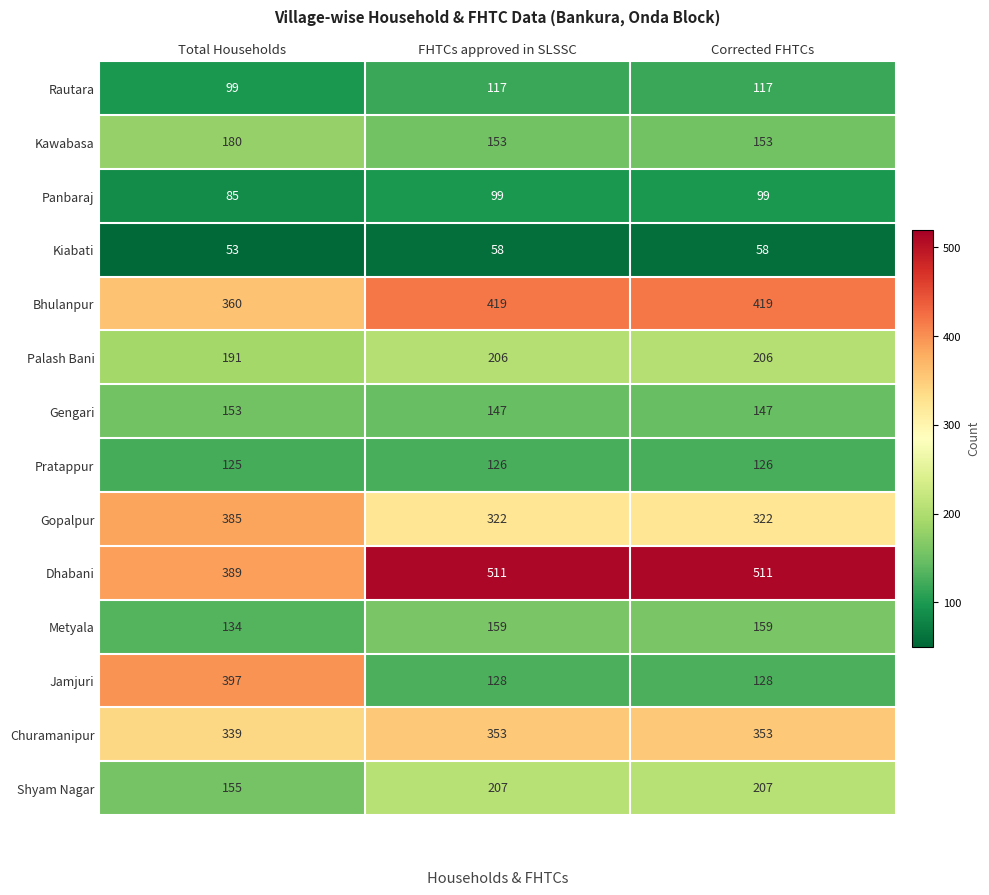

List the series in order of their peak value, lowest first.

Kiabati, Panbaraj, Rautara, Pratappur, Gengari, Metyala, Kawabasa, Palash Bani, Shyam Nagar, Churamanipur, Gopalpur, Jamjuri, Bhulanpur, Dhabani